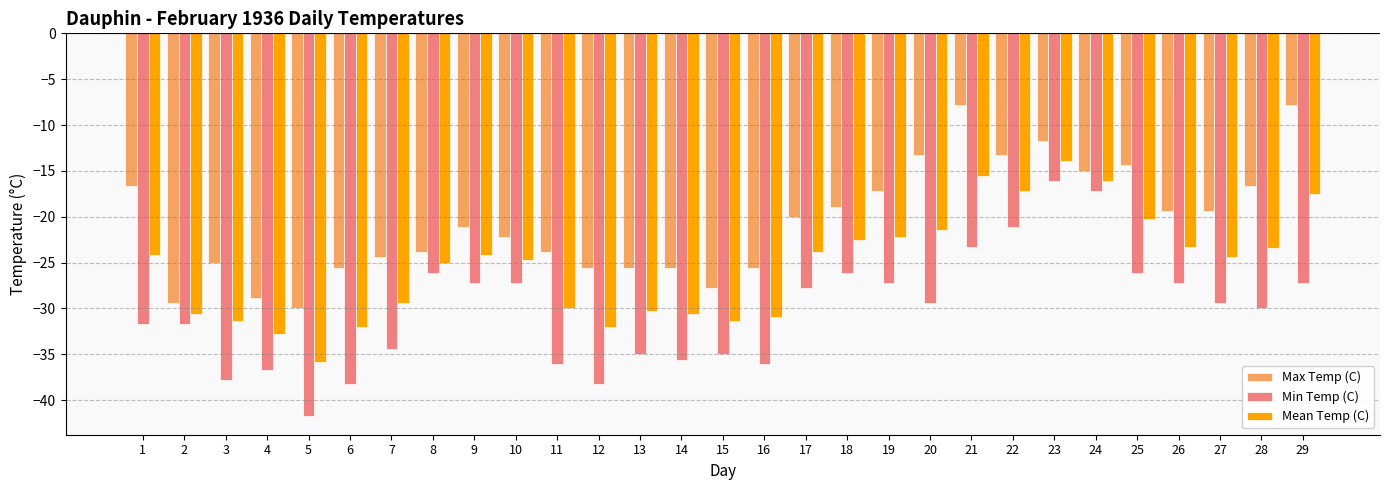

At which label does Min Temp (C) reach its minimum?

5